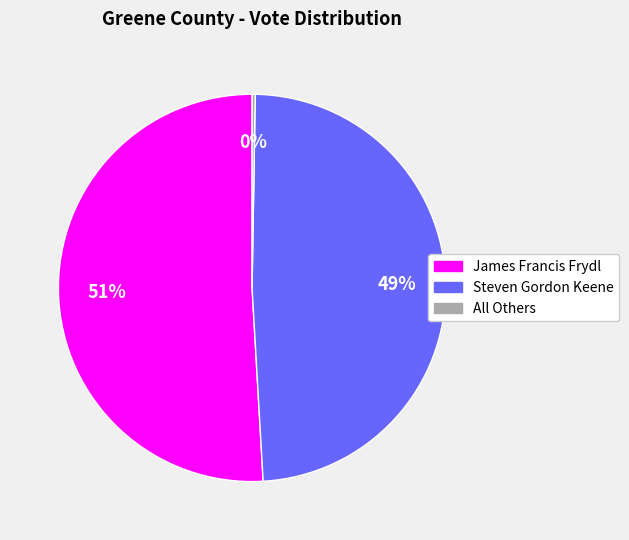

Which slice represents more than half of the pie?

James Francis Frydl